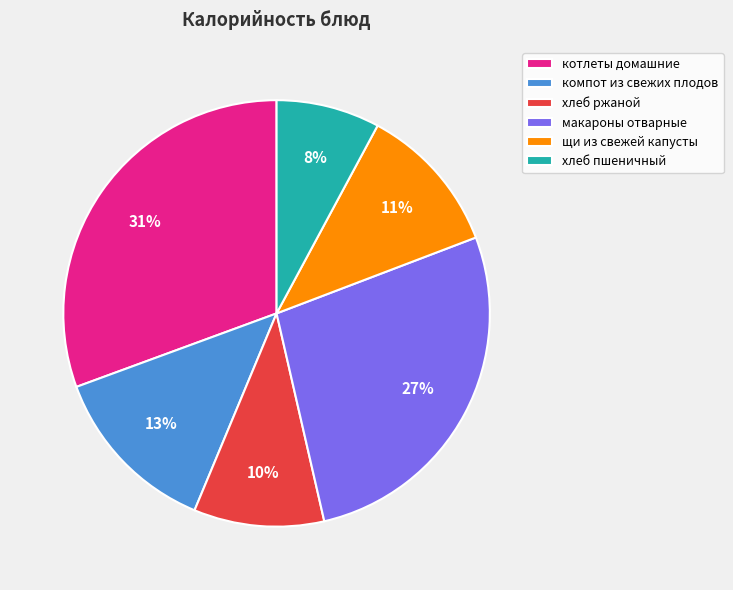

How many segments does this pie chart have?

6